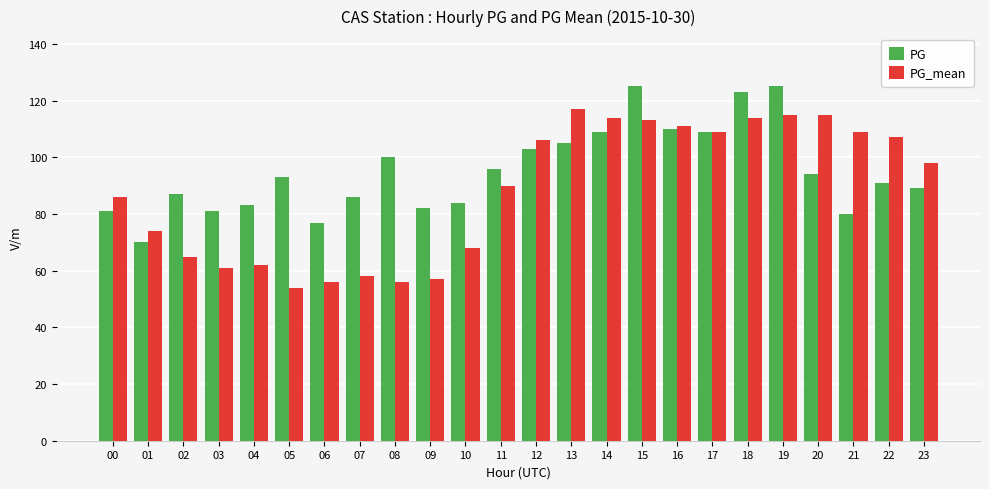

Which series has the largest total across all categories?

PG